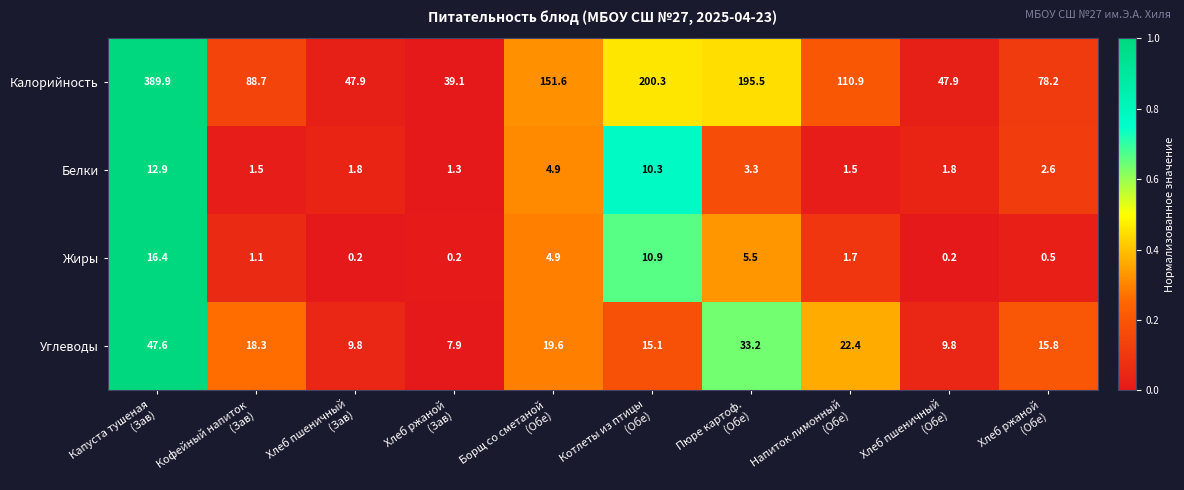

Which series has the largest range (max minus min)?

Калорийность